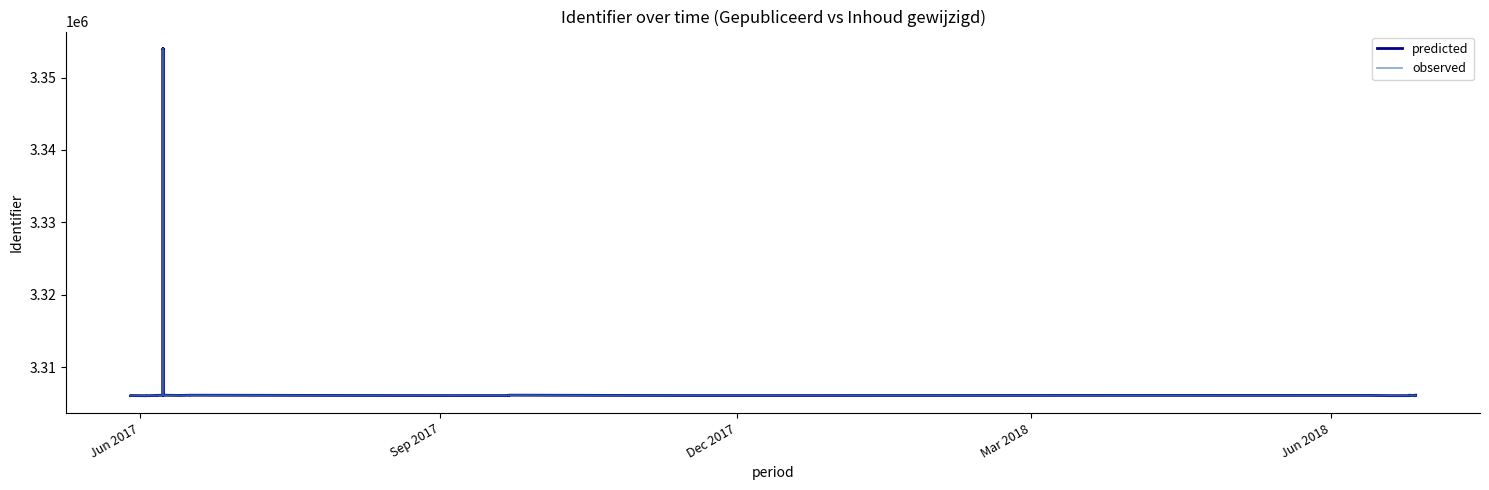

What is the maximum value for predicted?

3353971